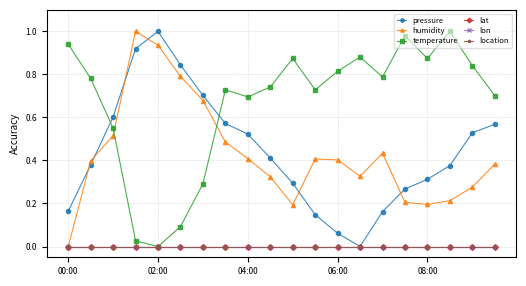

Does the chart have visible grid lines?

Yes